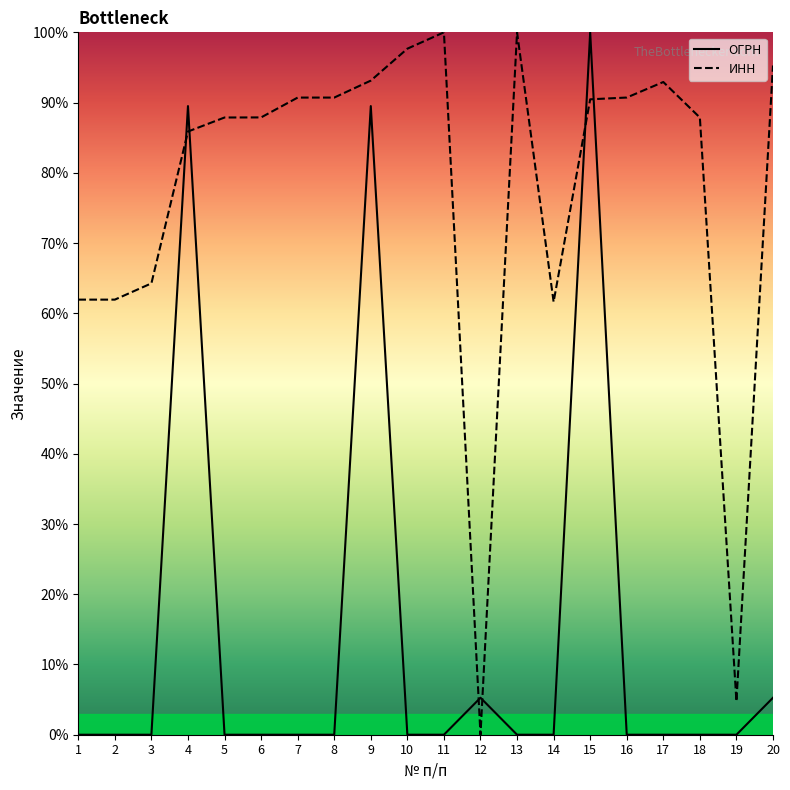

How many data points in ОГРН are above 0?

19